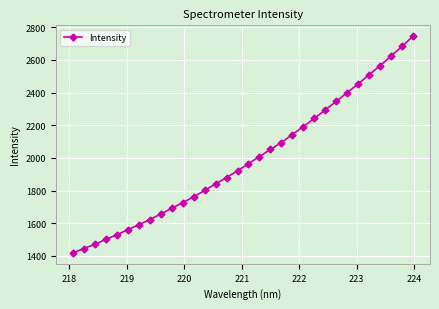

Reading left to right, list all the values displayed in this chart.

1418.5	1445.4	1470.8	1501.2	1529.2	1560.8	1590.7	1622.1	1656.7	1691.2	1726.4	1761.7	1800.9	1841.2	1880.0	1921.3	1965.0	2008.6	2052.1	2094.1	2143.3	2192.0	2242.0	2294.3	2346.0	2400.4	2452.7	2509.7	2565.1	2623.7	2682.5	2745.5